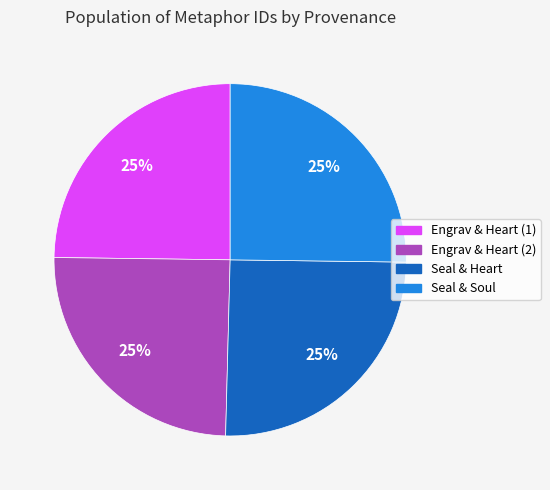

How many slices are in this pie chart?

4